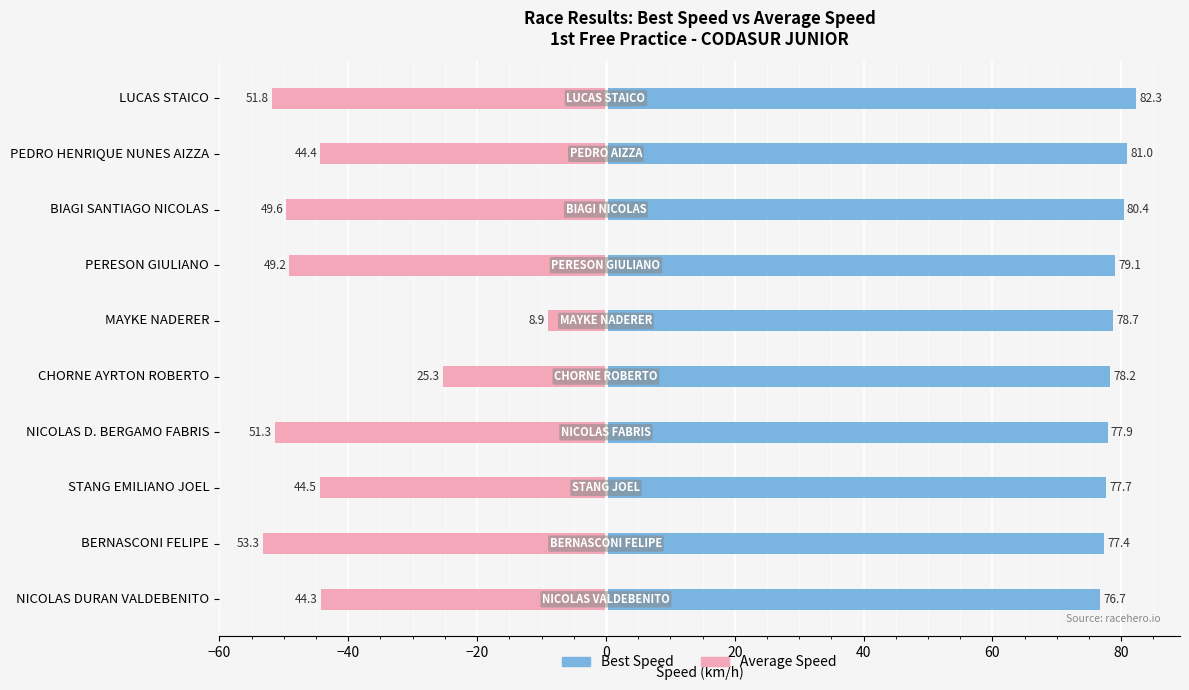

What is the greatest value displayed?

82.3